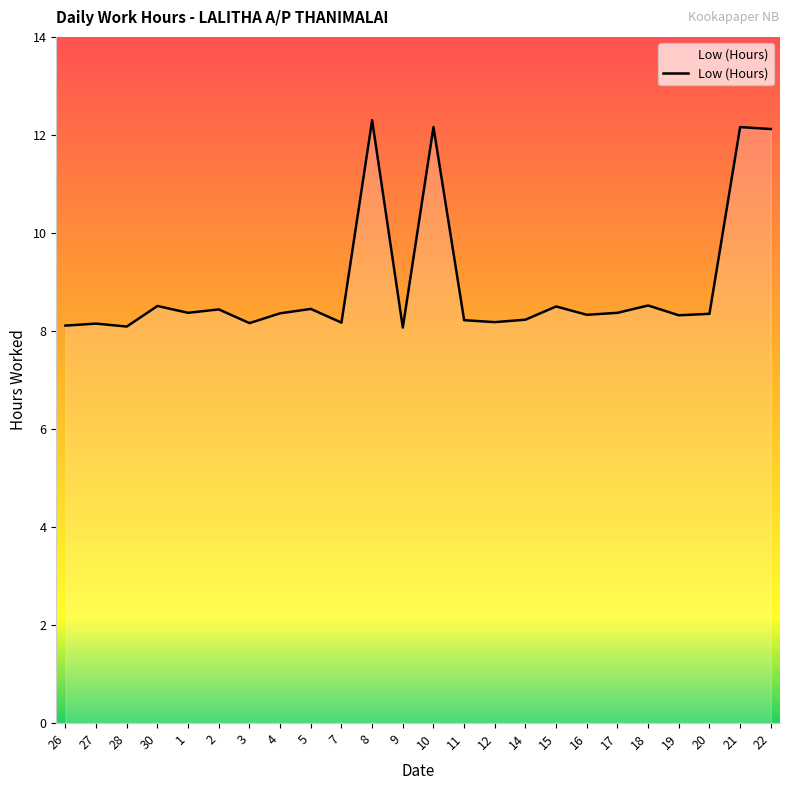

What is the approximate value at 16?

8.3